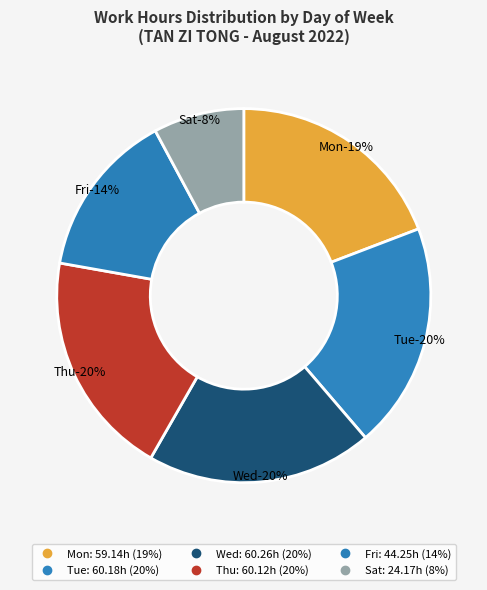

How many segments does this pie chart have?

6